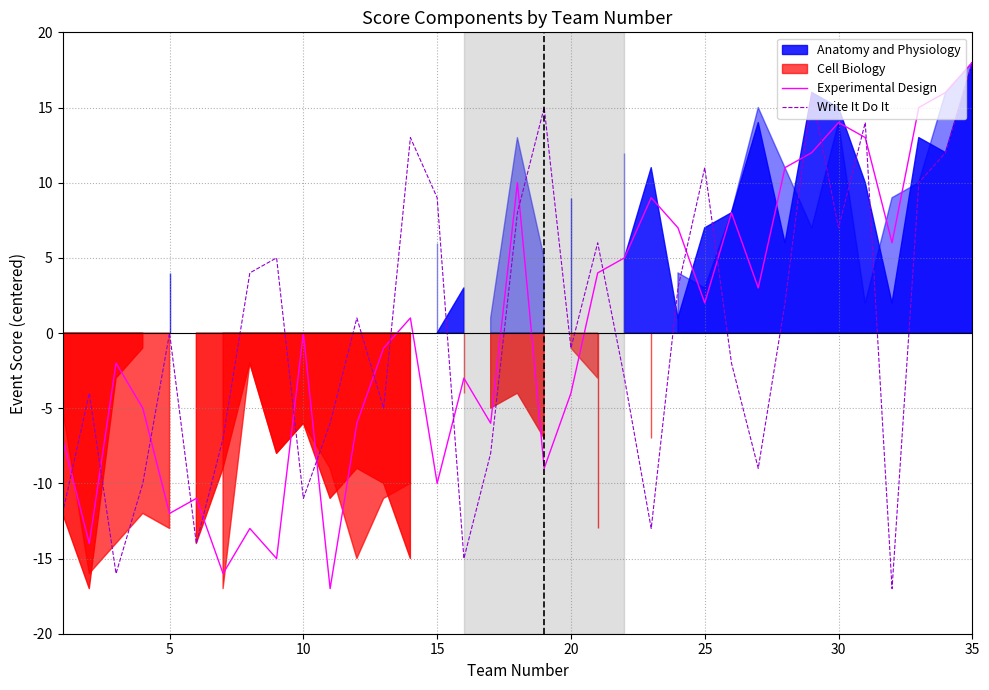

What is the maximum value for Experimental Design?

18